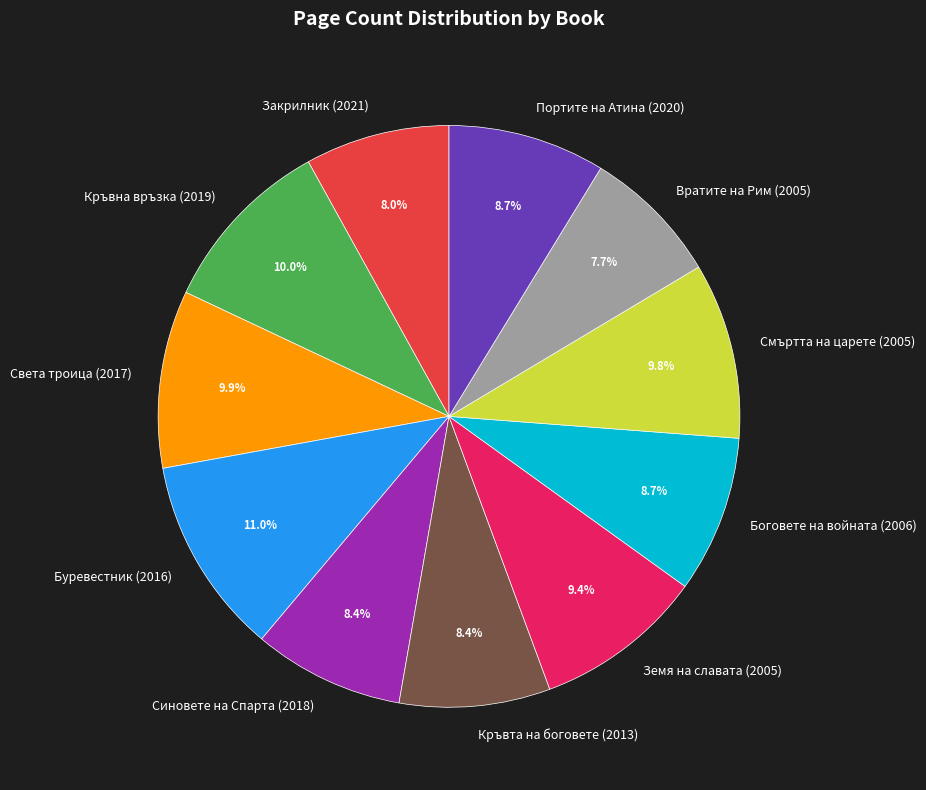

To the nearest percent, what is the combined percentage of Вратите на Рим (2005) and Света троица (2017)?

18%